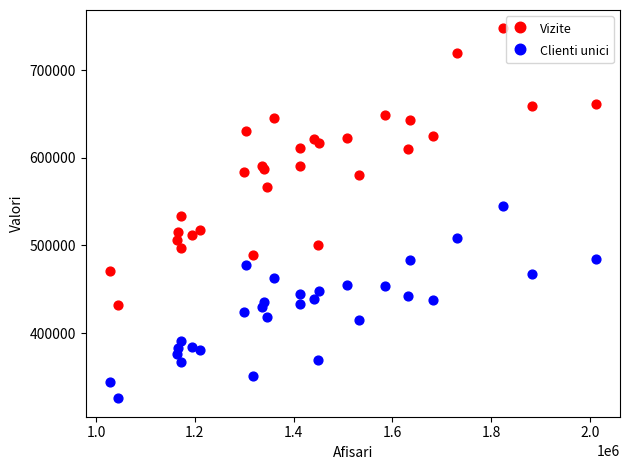

Which series has the widest spread of Y values?

Vizite